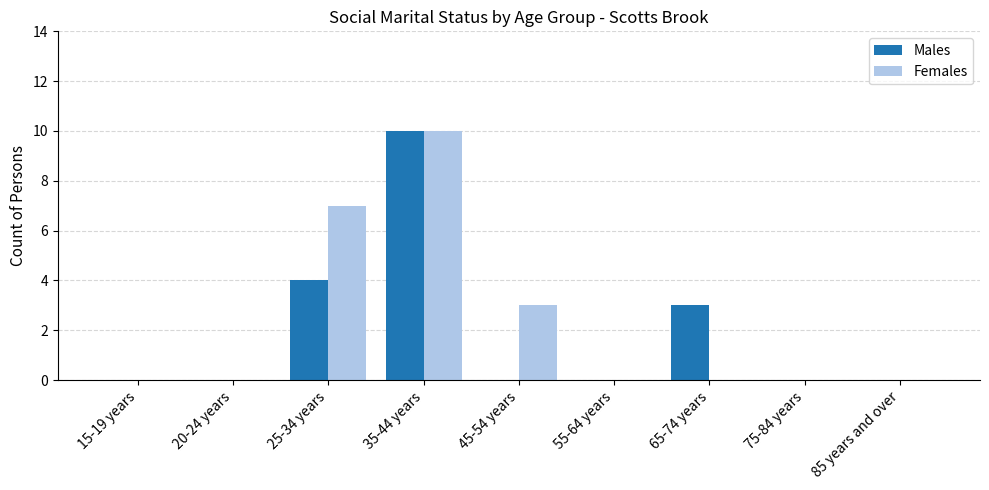

True or false: Males has a value of -5 at 20-24 years.

False